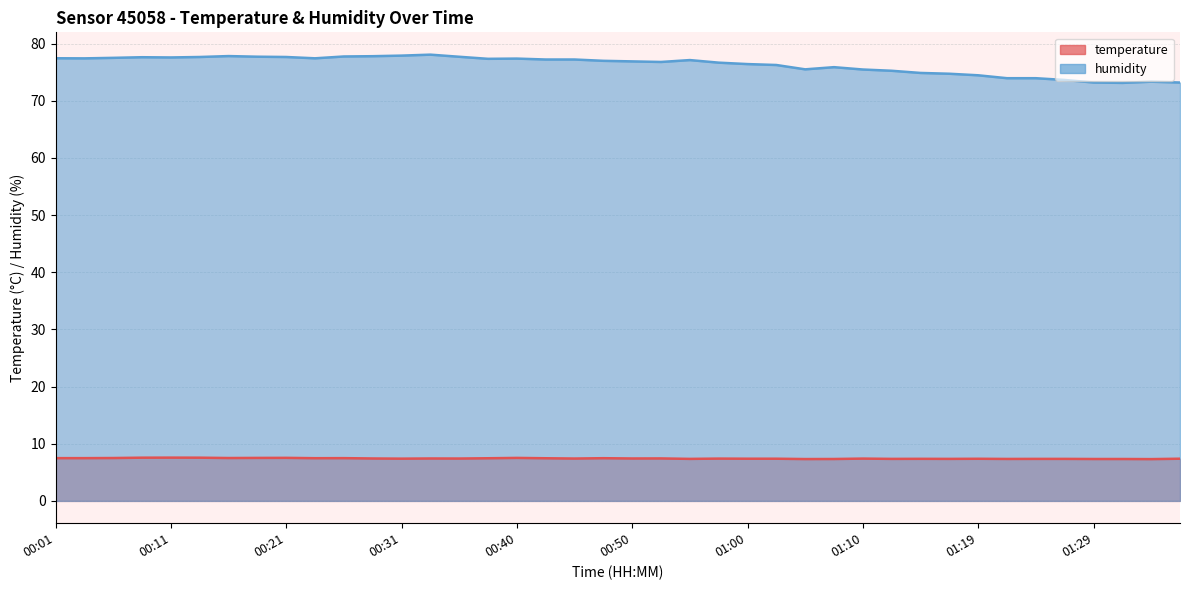

How many interior local peaks does the temperature series have?

11